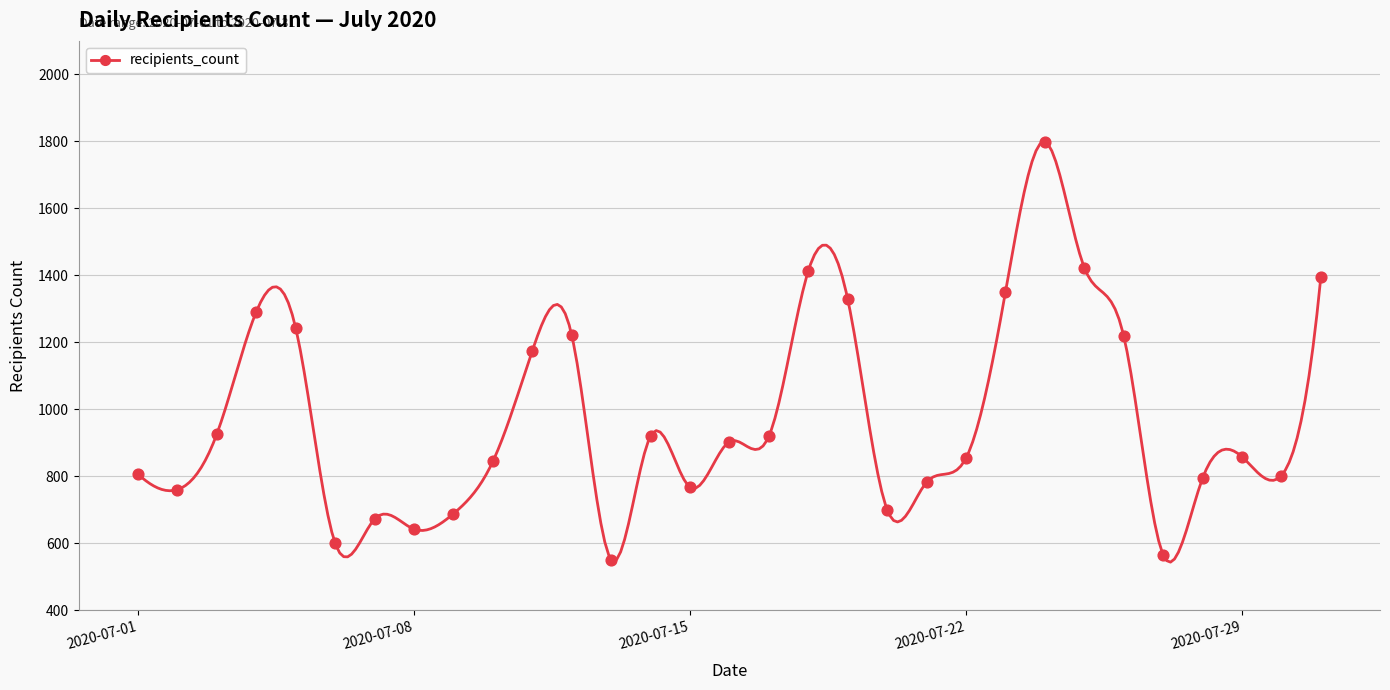

Approximately how many times larger is the value at 2020-07-23 compared to 2020-07-08?

2.1